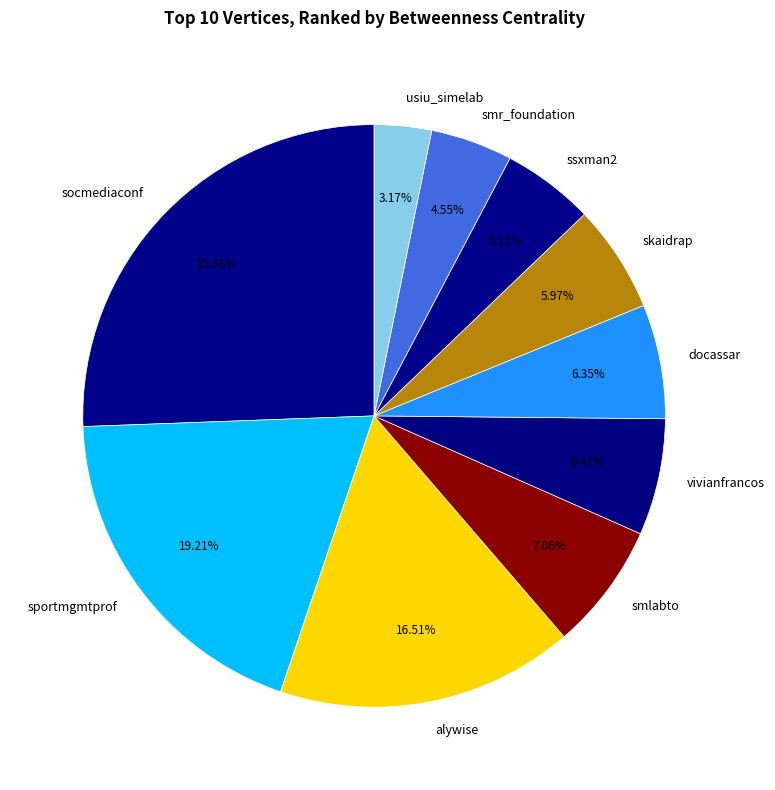

Which has a higher value, vivianfrancos or socmediaconf?

socmediaconf